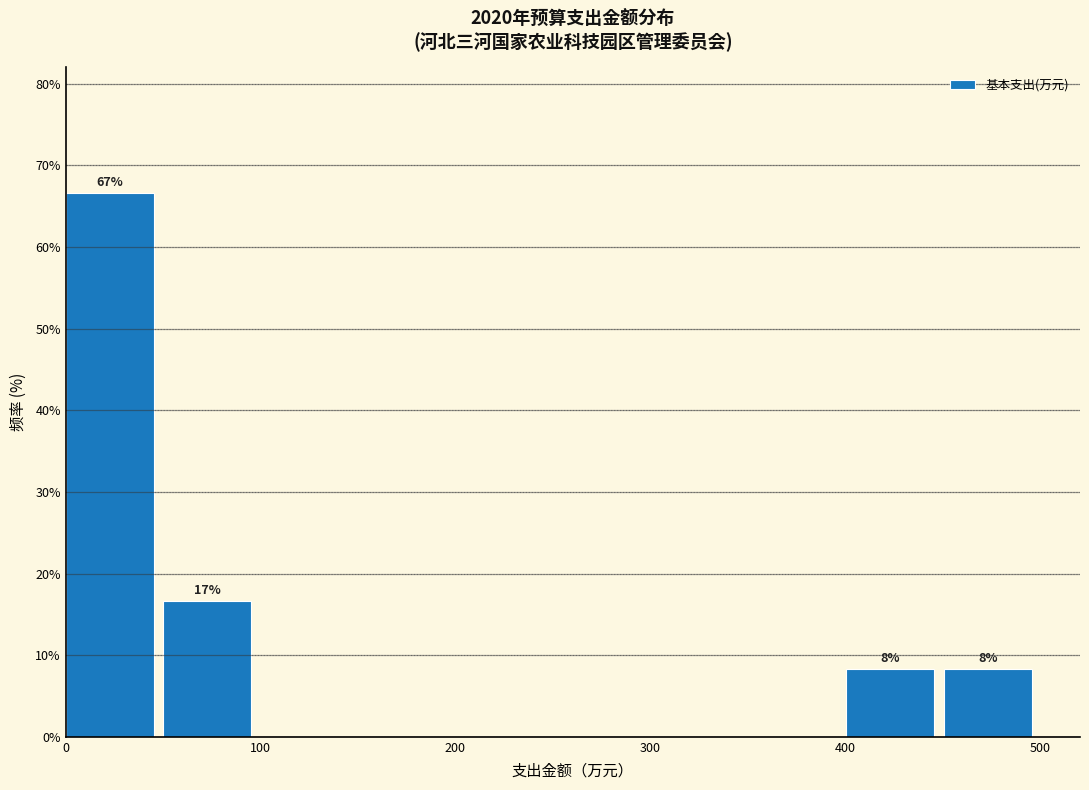

Which range on the x-axis has the tallest bar?

0 to 50